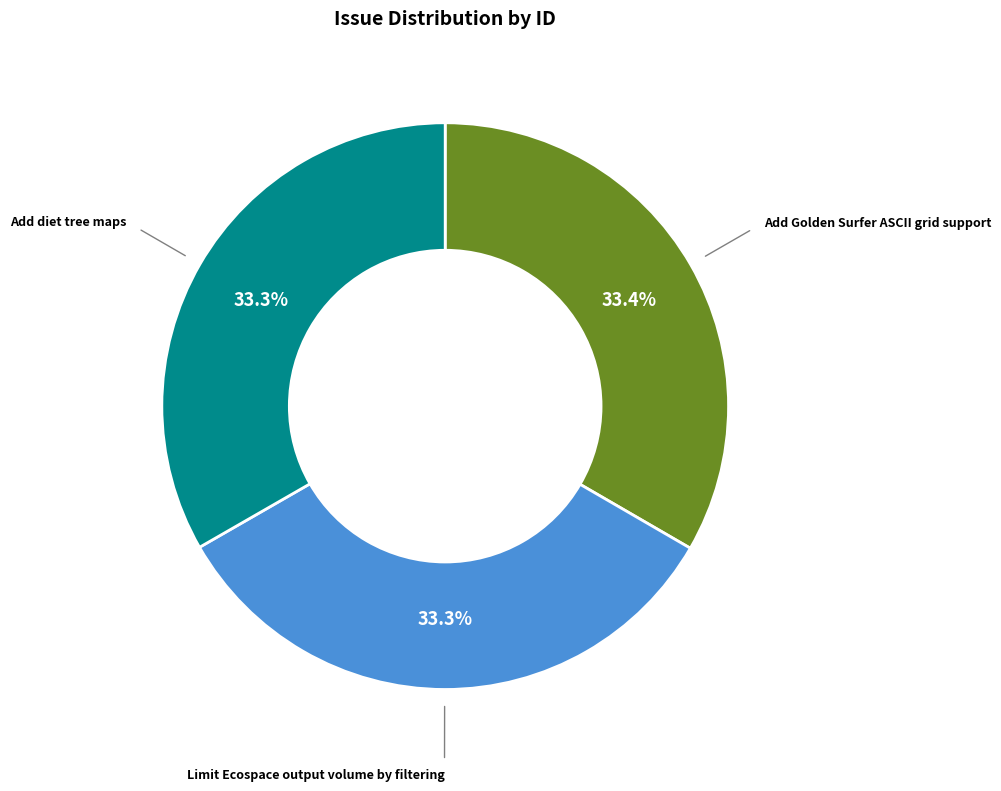

To the nearest percent, what is the average slice percentage?

33%